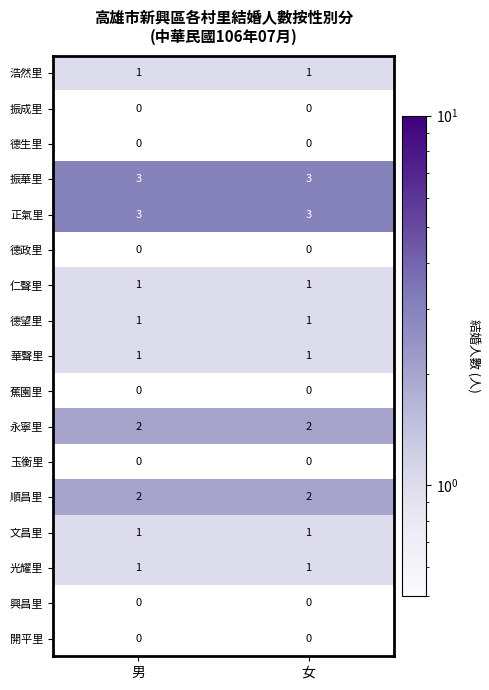

The 正氣里 series shows 3 at 女. True or false?

True